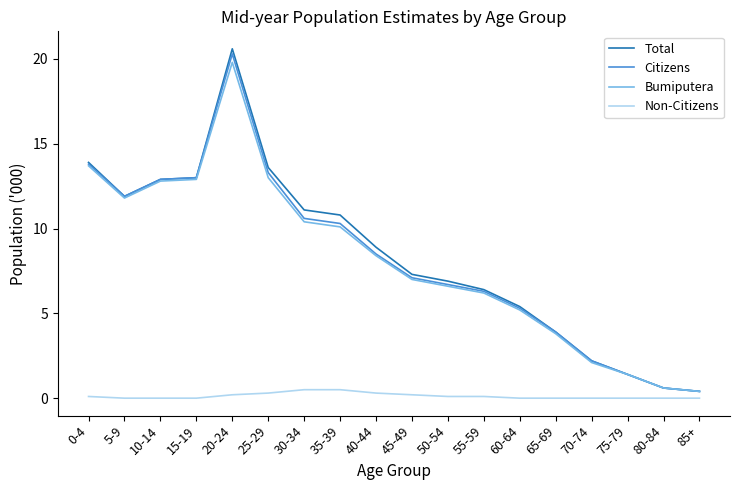

What is the average value of the Non-Citizens series?

0.1